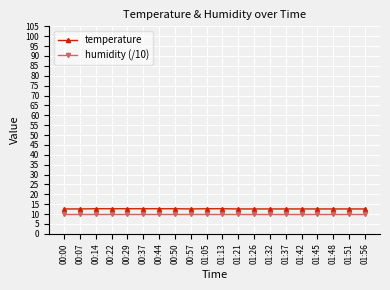

What is the value of the temperature point at the 11th from the left?

12.7